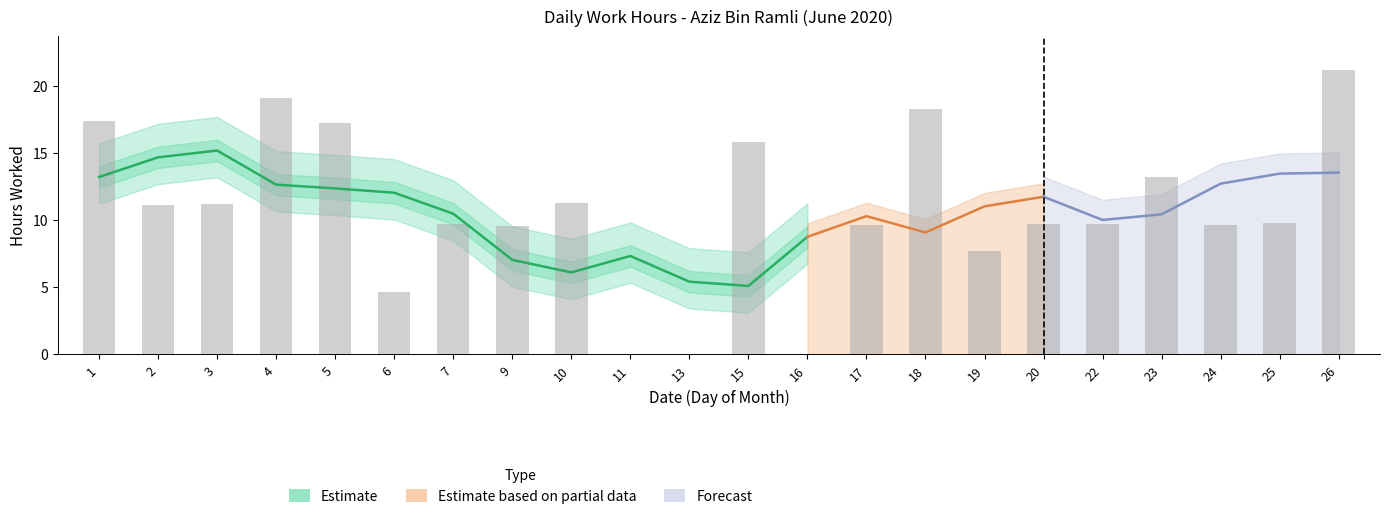

Reading left to right, extract all data points from this chart.

17.4	11.1	11.2	19.1	17.2	4.7	9.7	9.6	11.2	0.0	0.0	15.8	0.0	9.7	18.3	7.7	9.7	9.7	13.2	9.6	9.8	21.1